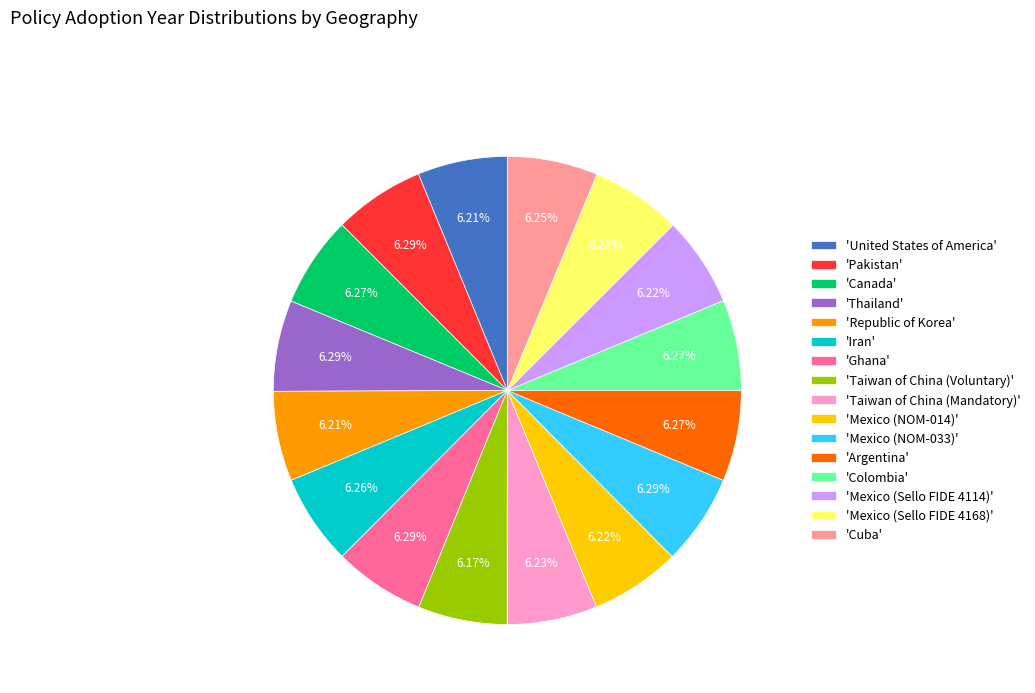

Is there any slice that represents more than half of the pie?

No